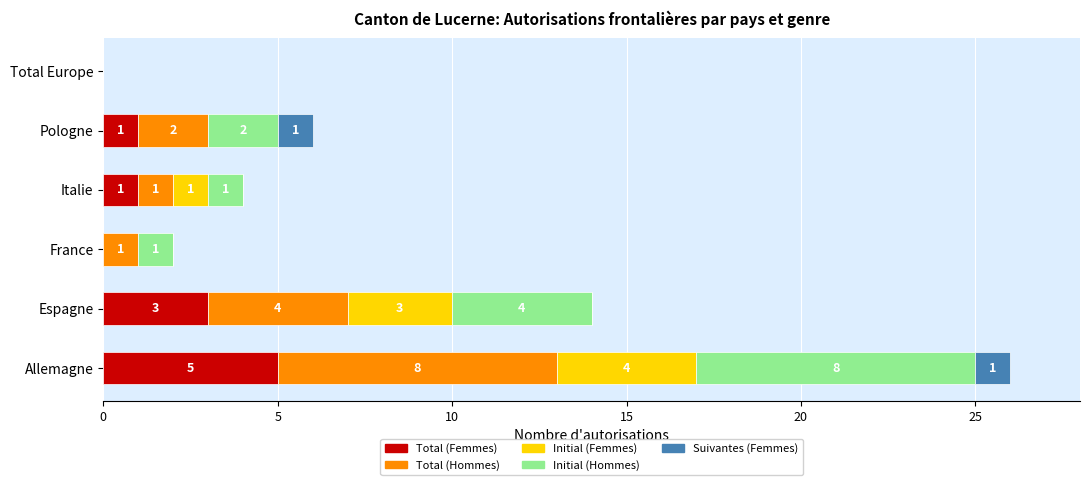

True or false: Total (Femmes) has a value of 0 at Pologne.

False